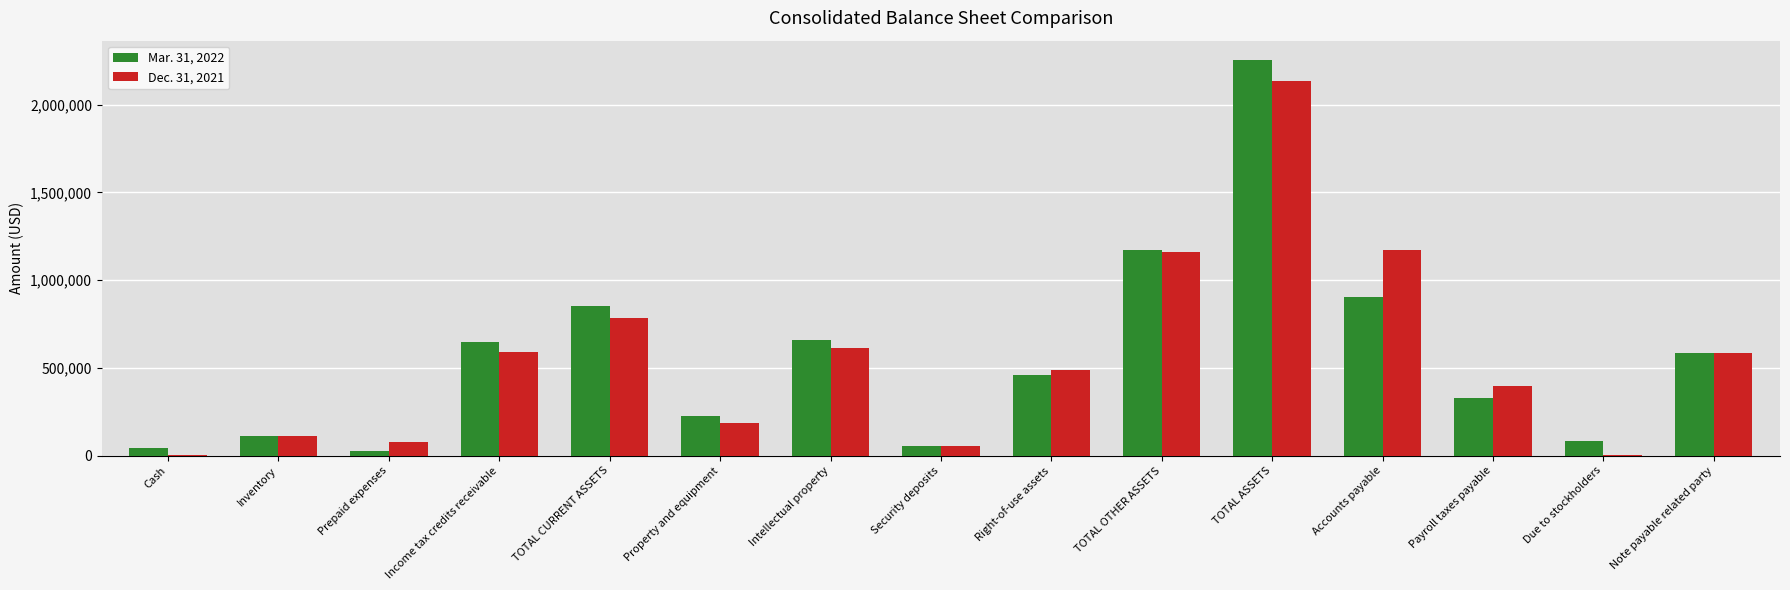

Is it true that Mar. 31, 2022 equals 85789 at Due to stockholders?

True